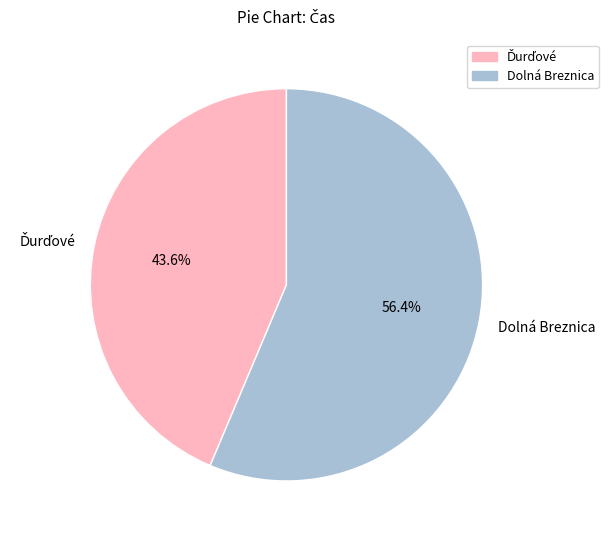

What is the majority slice?

Dolná Breznica